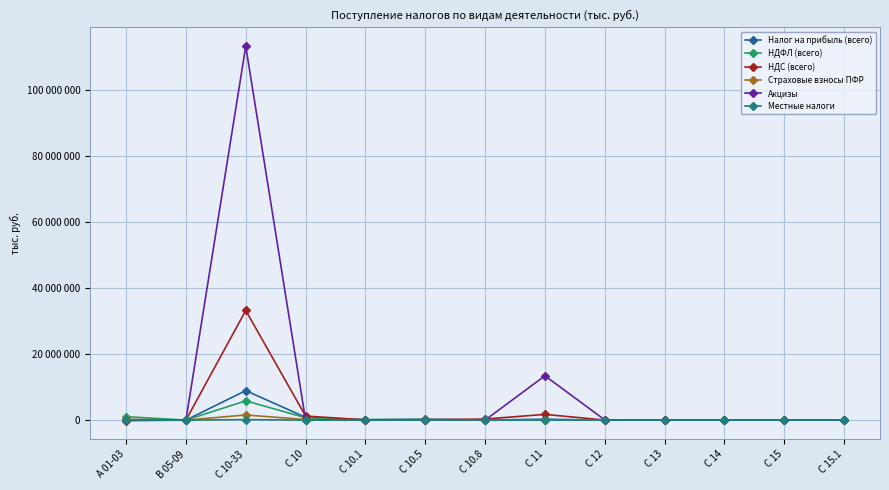

At which category does НДФЛ (всего) reach its first local valley?

B 05-09